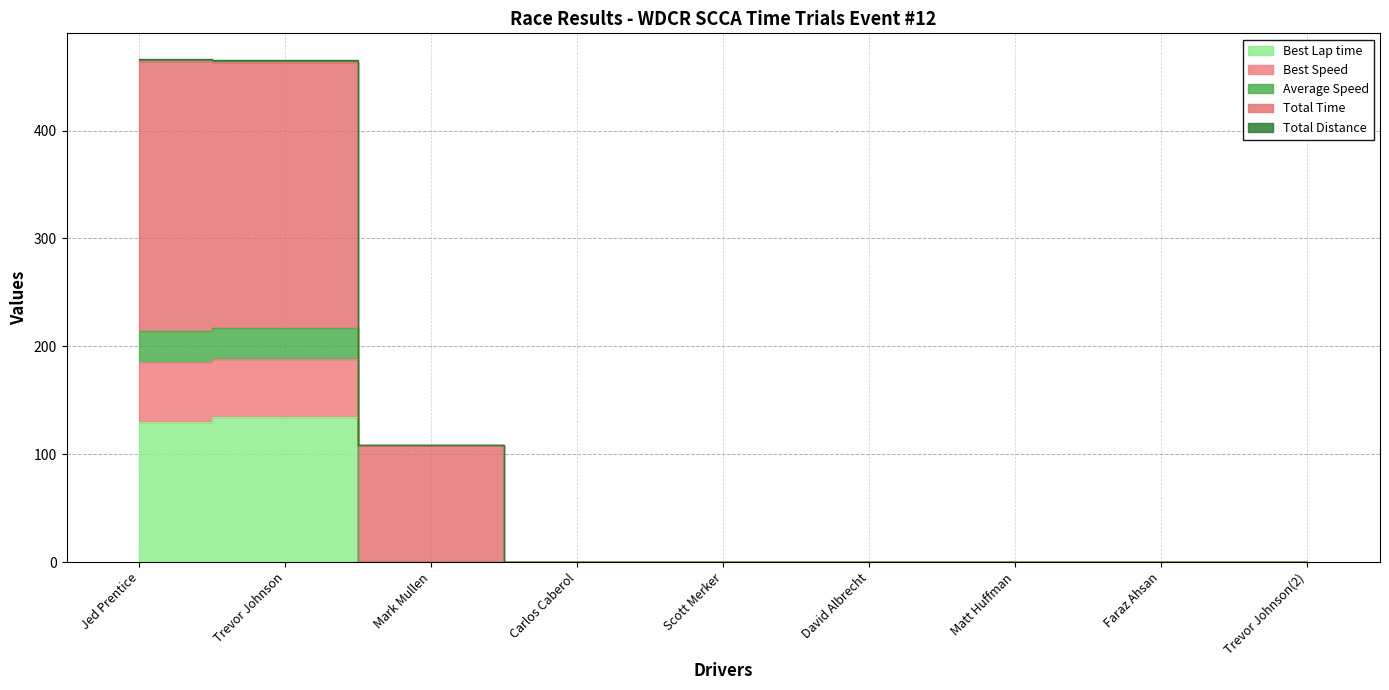

Is the value of Best Speed at Mark Mullen greater than the value of Best Lap time at Jed Prentice?

No